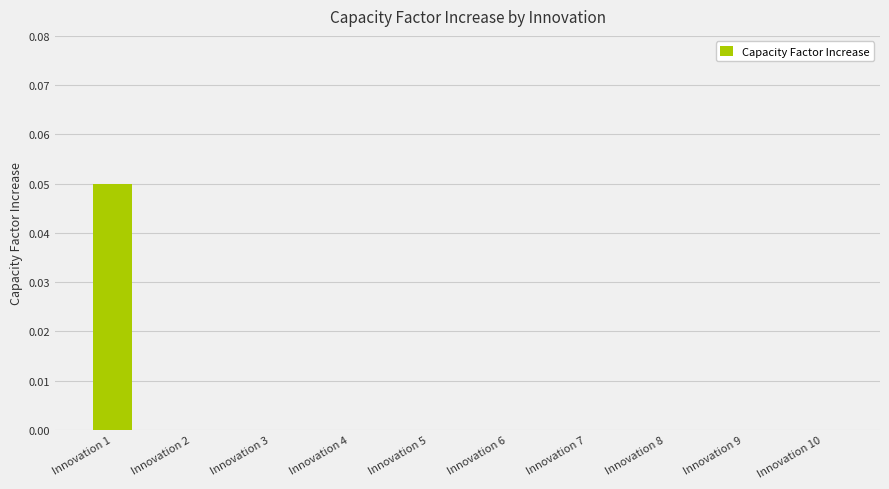

Which label corresponds to the largest value in the chart?

Innovation 1